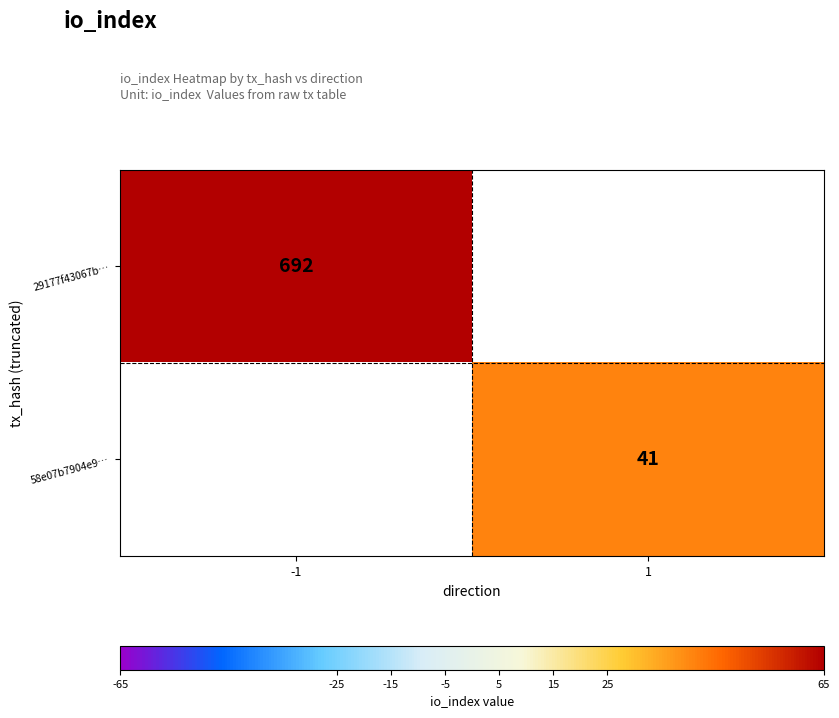

The 58e07b7904e9… series shows 41 at 1. True or false?

True